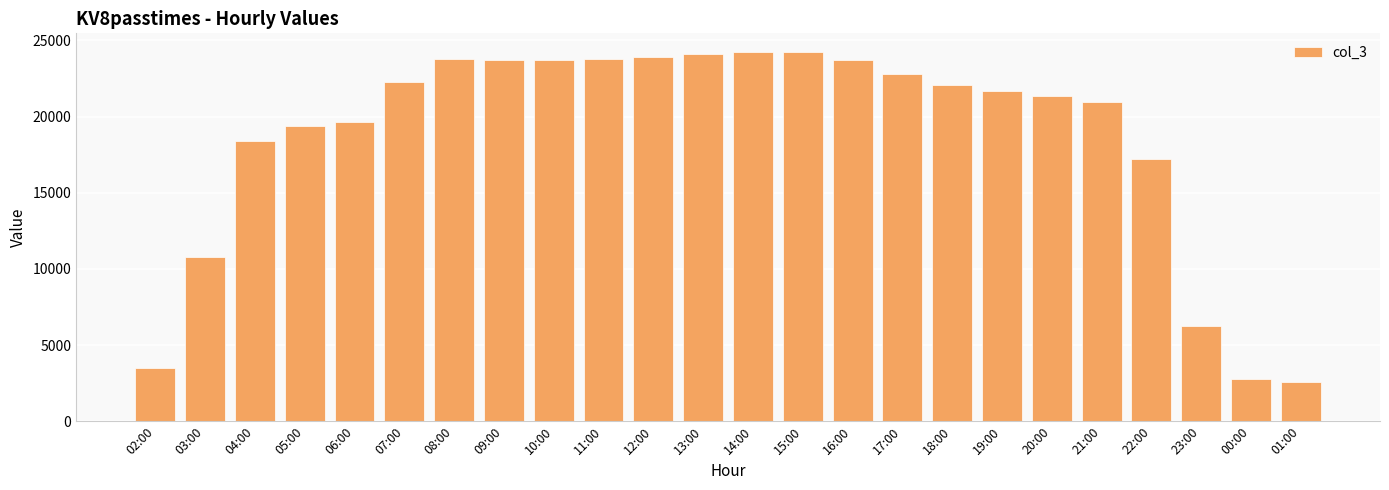

The value at 14:00 is 32022. True or false?

False